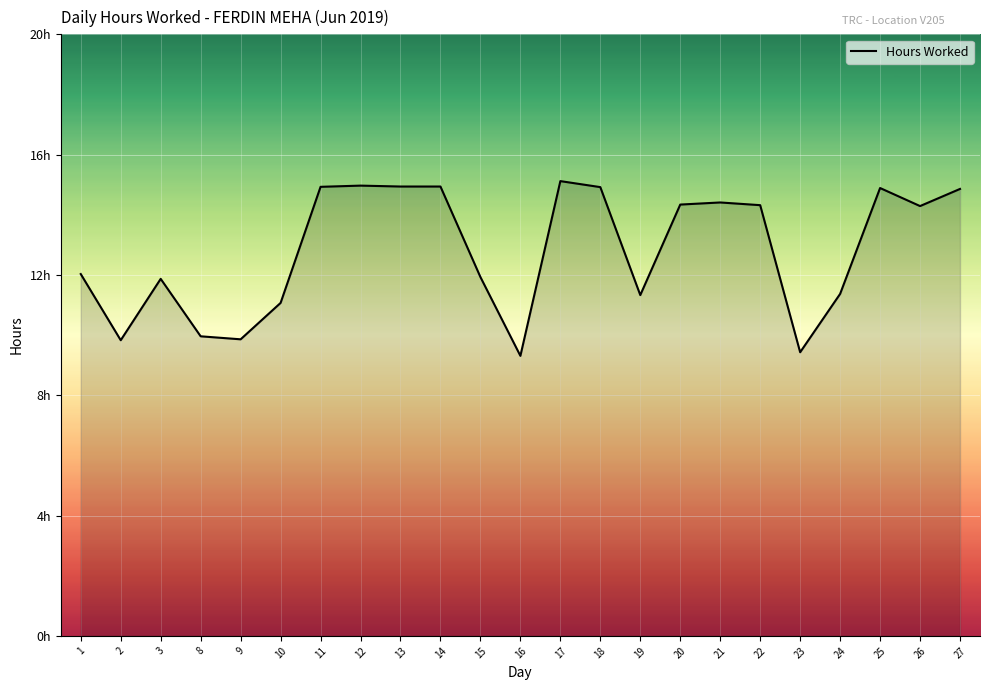

How many distinct data groups are displayed?

1